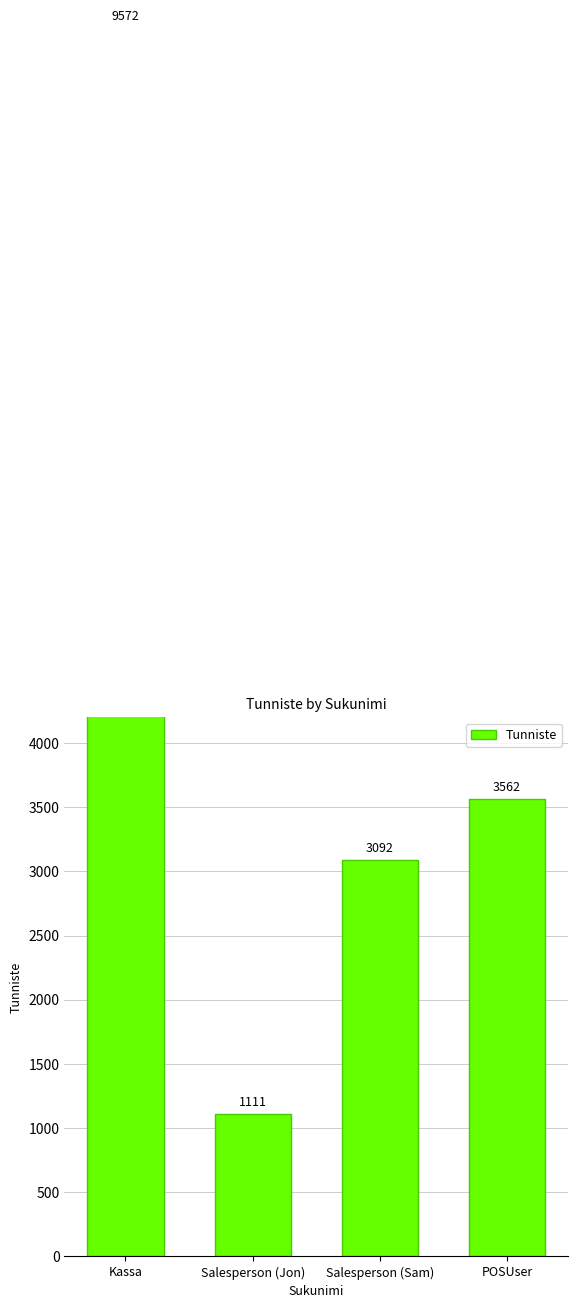

What is the sum of the values at Kassa and Salesperson (Jon)?

10683